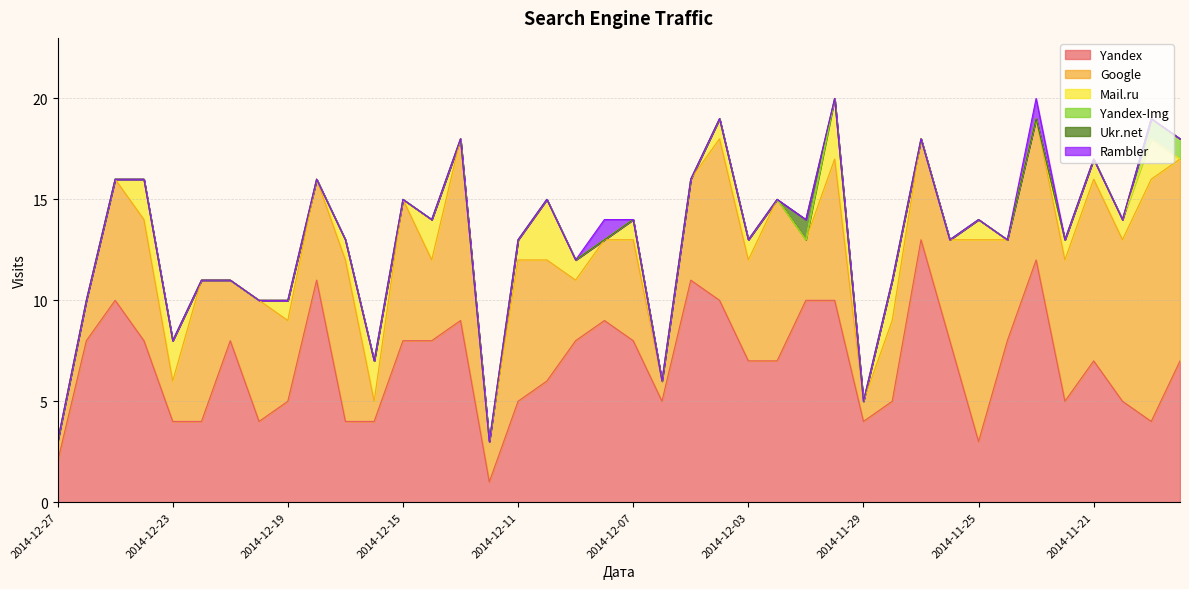

Which series has the largest total across all categories?

Yandex